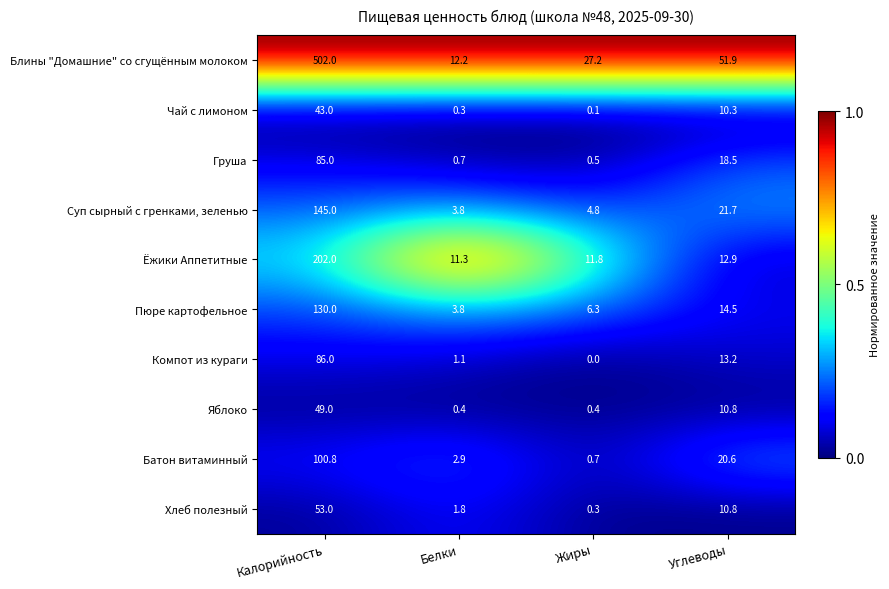

Which category has the lowest value across all series?

Жиры